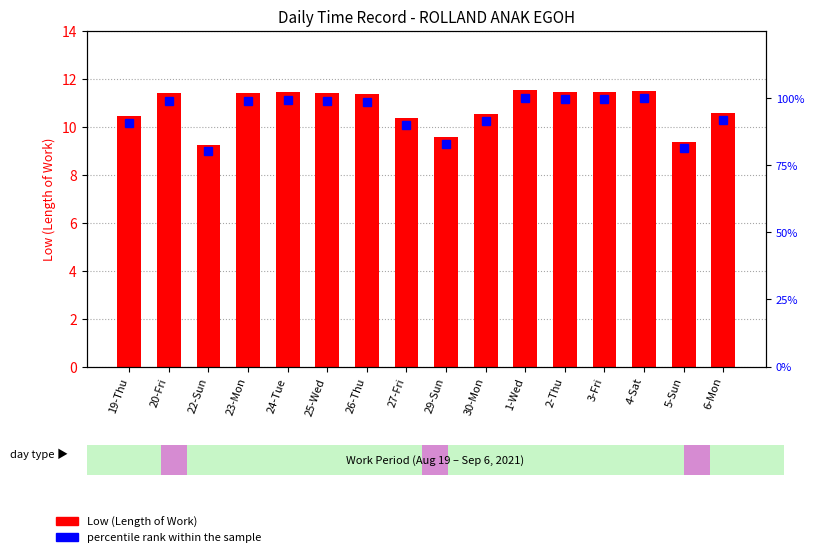

What is the sum of all Low values?

173.0